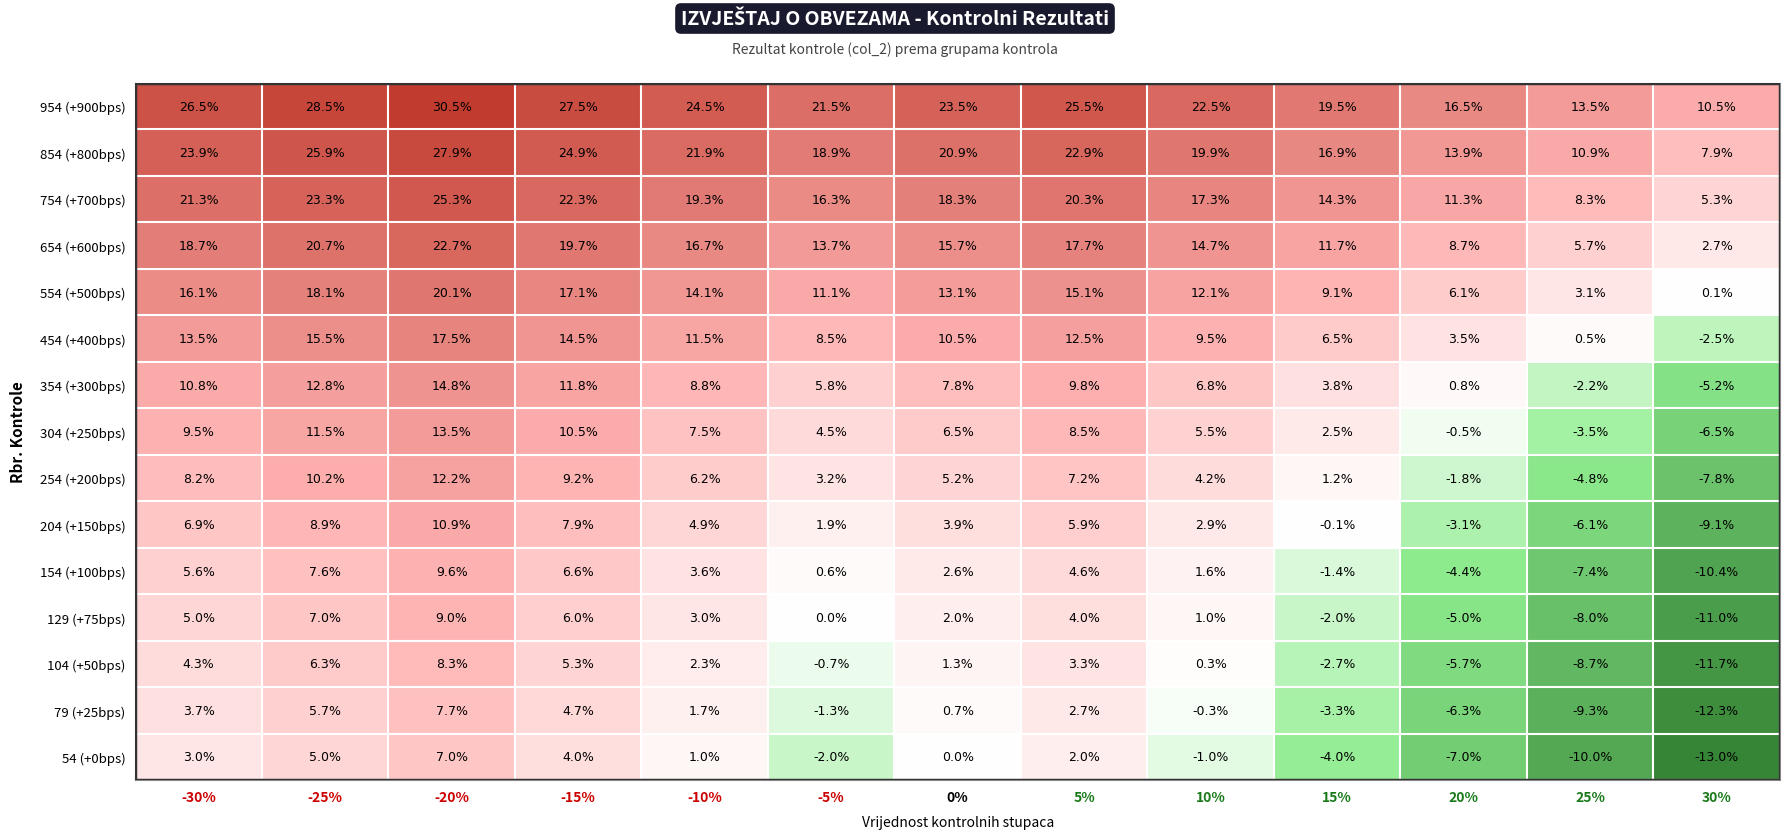

What is the difference between the maximum and minimum values in the 554 (+500bps) series?

20.0